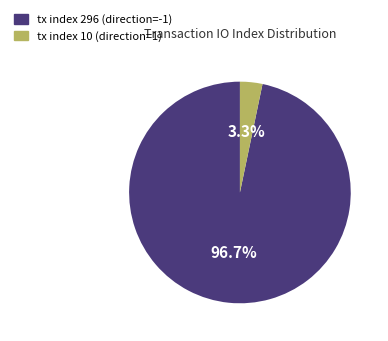

Is there any slice that represents more than half of the pie?

Yes